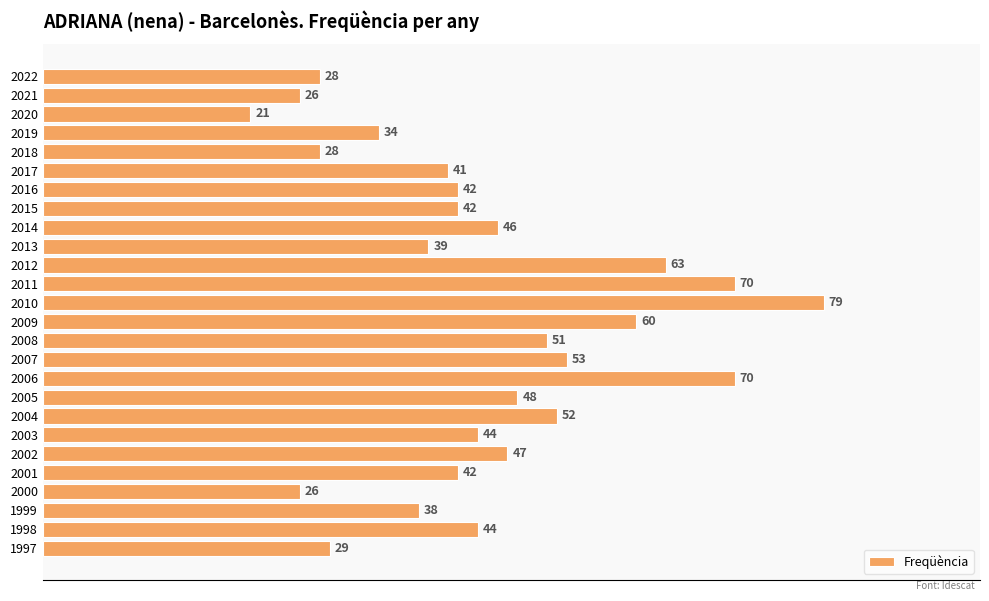

What is the average value?

45